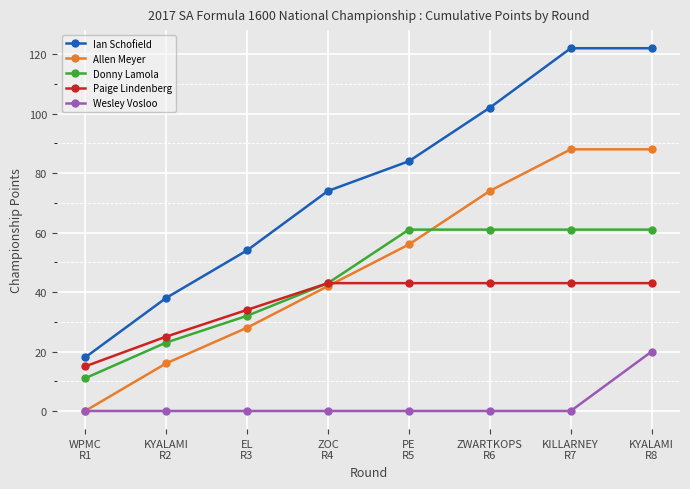

Rank the series by their maximum value, from lowest to highest.

Wesley Vosloo, Paige Lindenberg, Donny Lamola, Allen Meyer, Ian Schofield